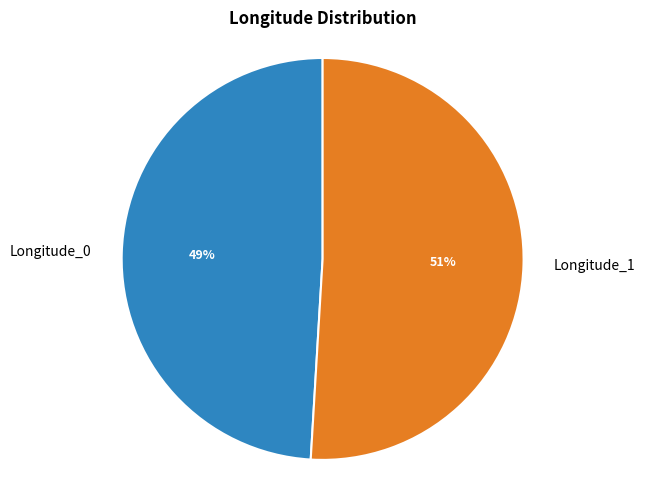

Approximately how many times larger is the value at Longitude_1 compared to Longitude_0?

1.0